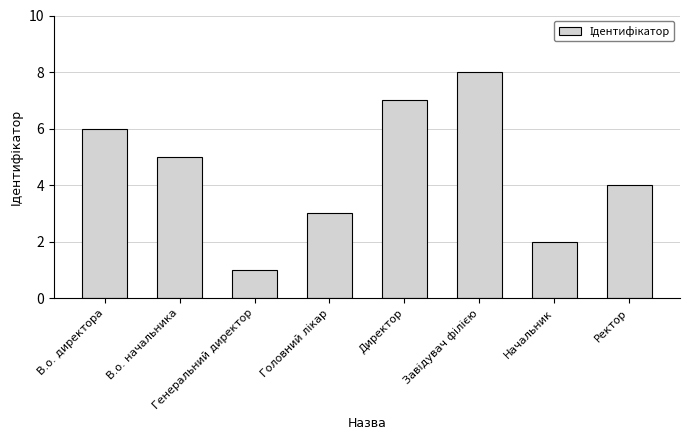

Approximately how many times larger is the value at Генеральний директор compared to Начальник?

0.5